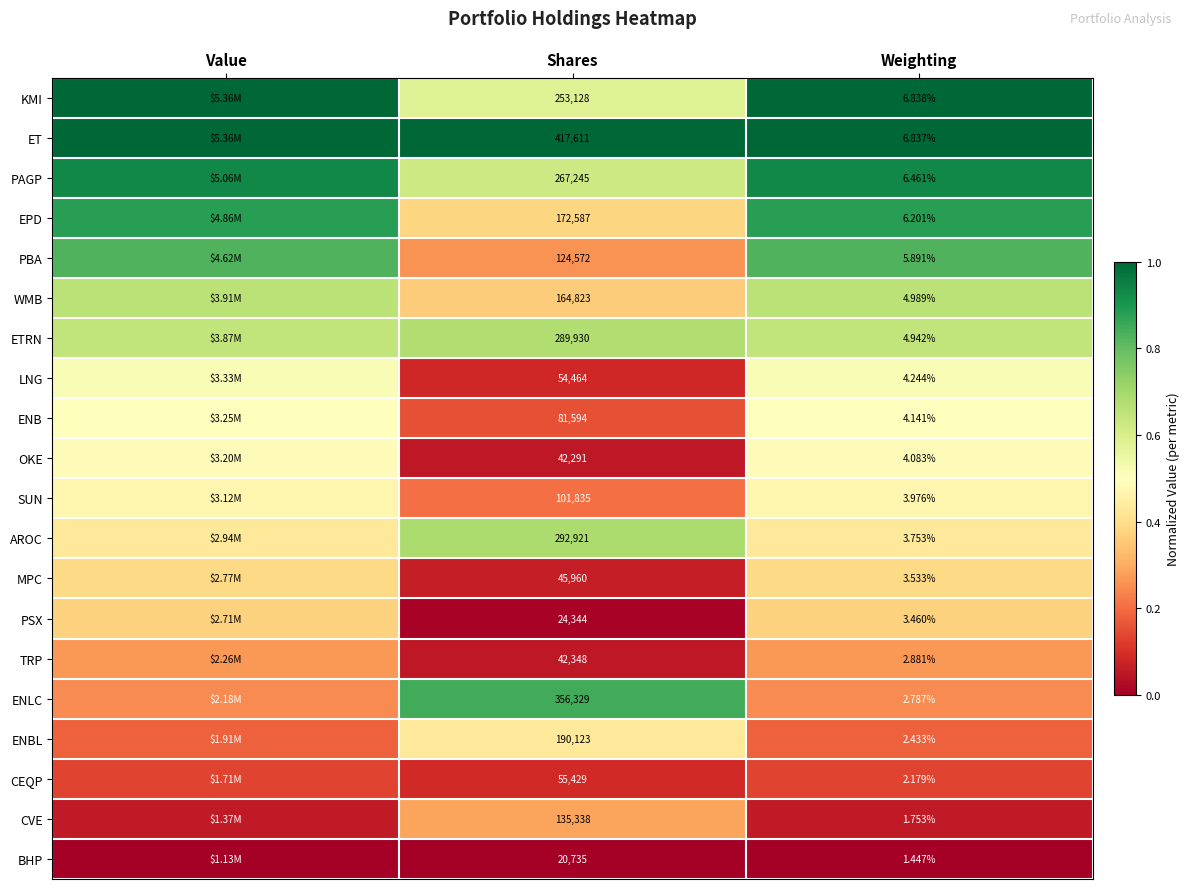

Is it true that EPD equals 0.6 at Shares?

False